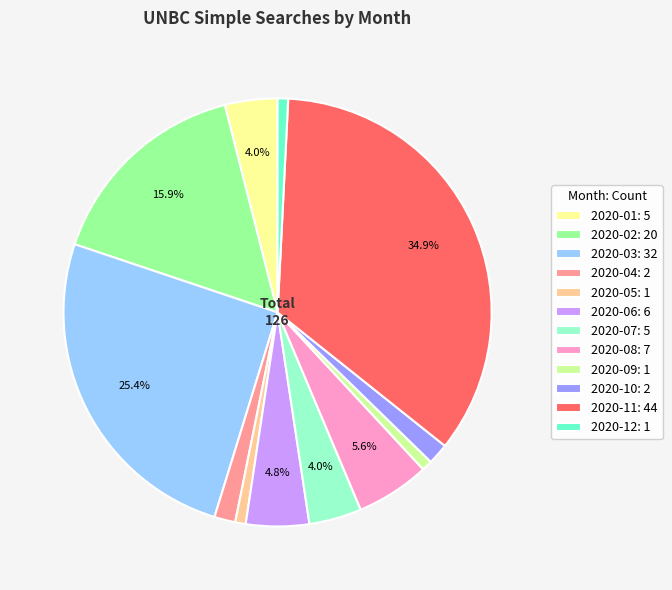

Combined, do 2020-02: 20 and 2020-07: 5 account for over 50%?

No